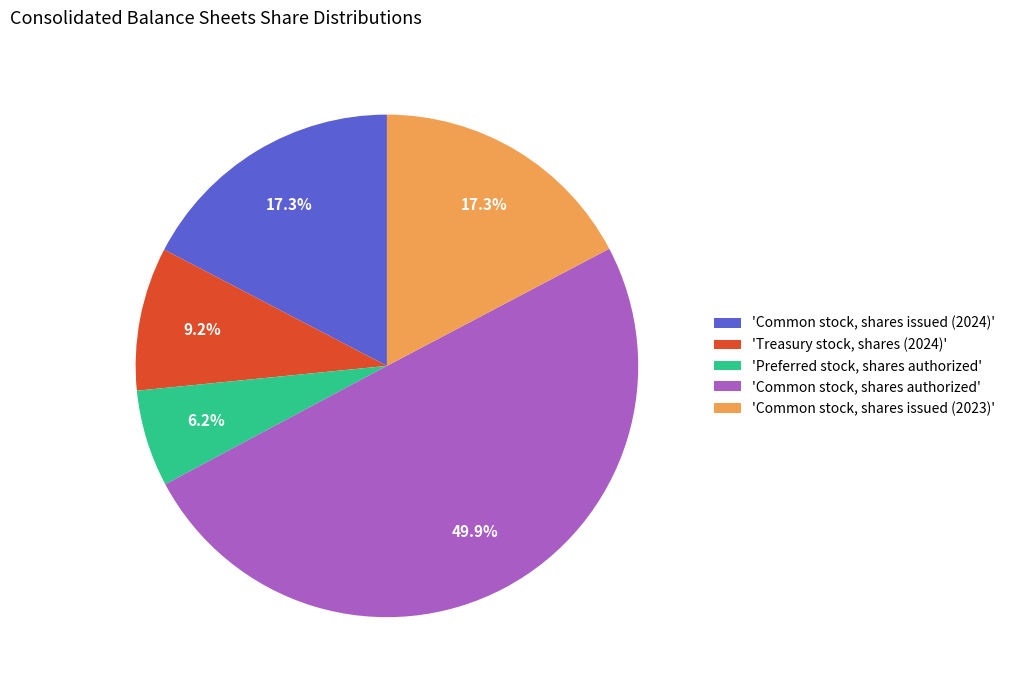

What portion of the pie excludes 'Preferred stock, shares authorized'?

93.8%